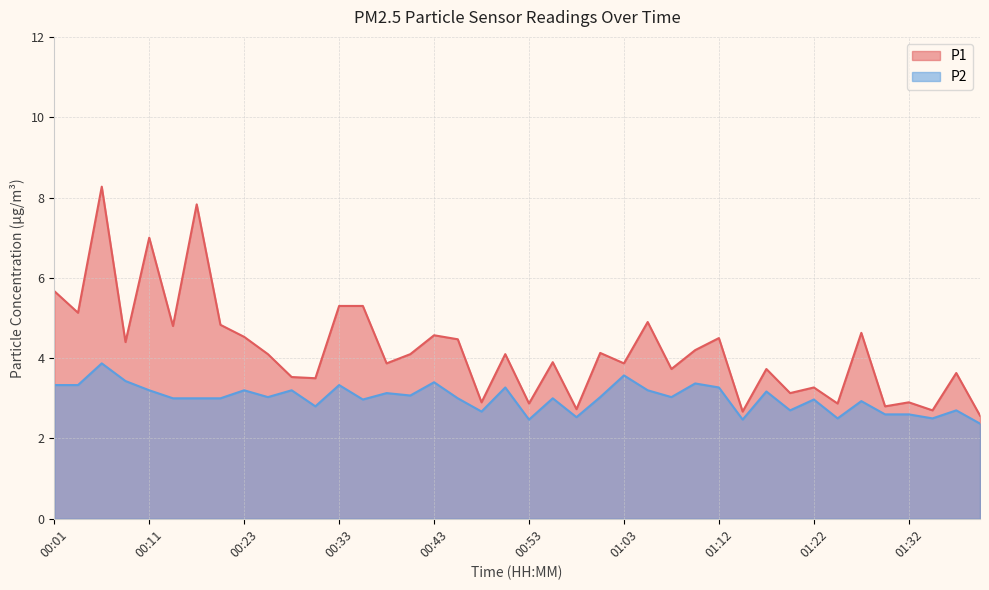

What is the label of the 6th point from the right?

01:27